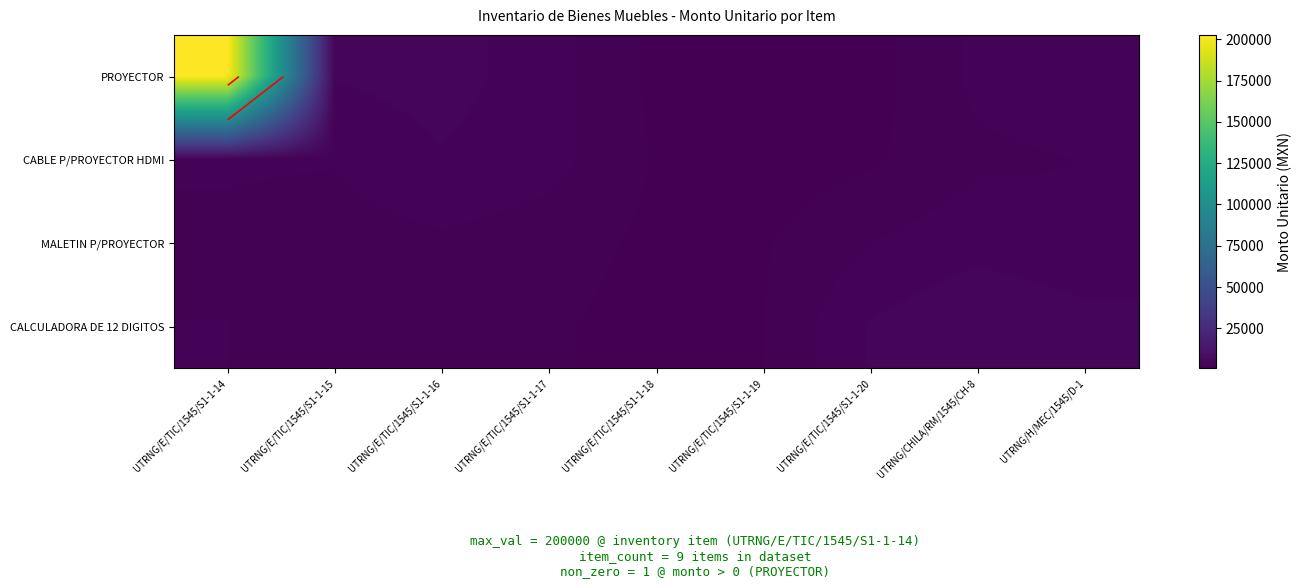

The MALETIN P/PROYECTOR series shows 597.7 at UTRNG/E/TIC/1545/S1-1-18. True or false?

False